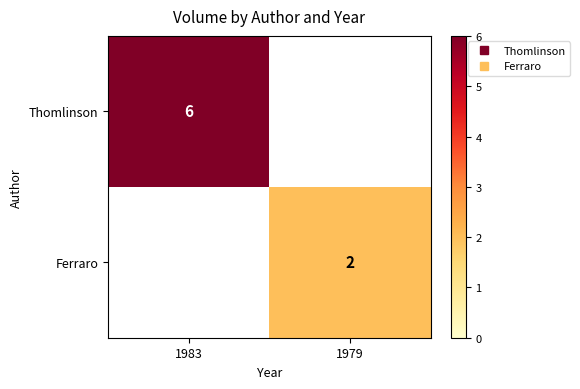

Count the number of categories in the chart.

2